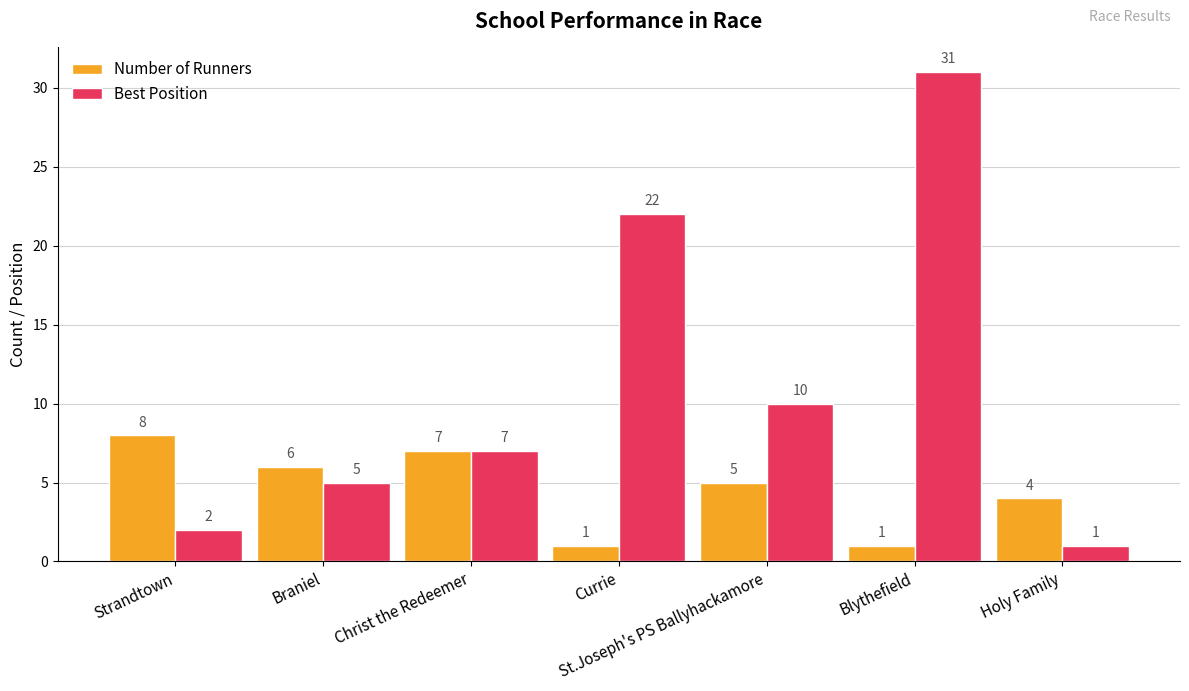

Count the number of categories in the chart.

7